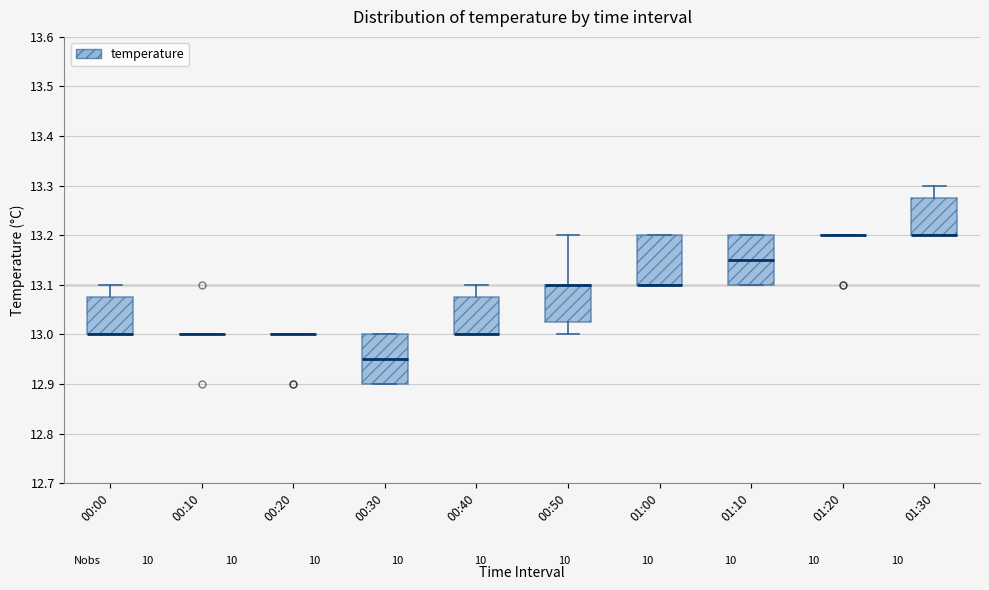

Where is the lower edge of the box for 01:30 on the y-axis? The values are not printed on the chart, so give them approximately, as read against the axis.

13.20